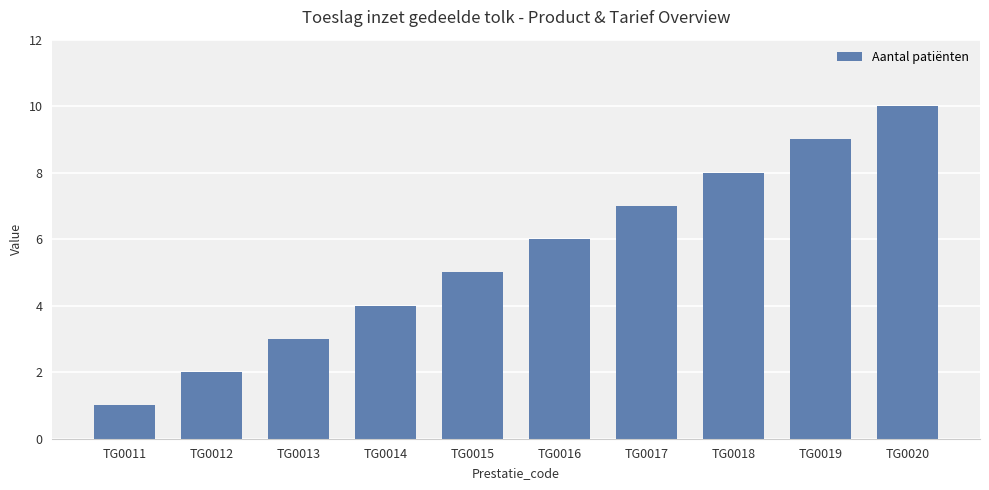

What is the change in value from TG0011 to TG0020?

+9